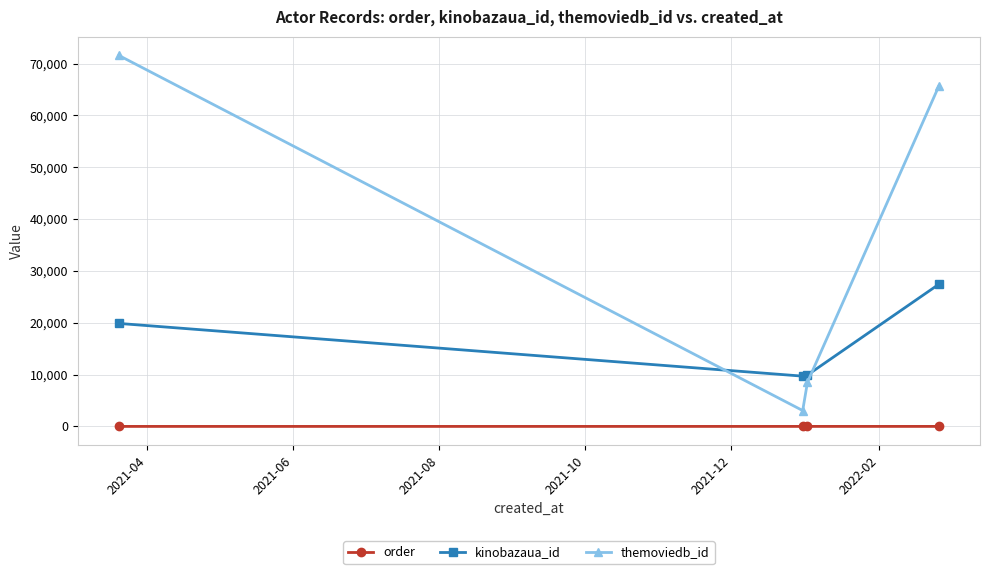

Which series has the widest spread of values?

themoviedb_id